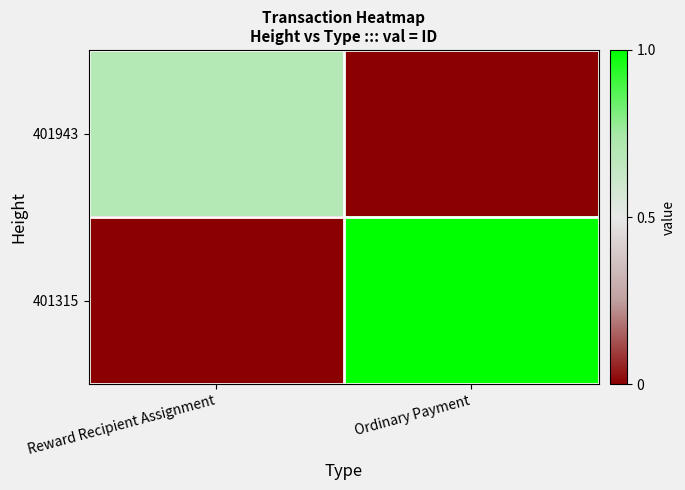

Between Reward Recipient Assignment and Ordinary Payment, which series saw the biggest shift?

401315